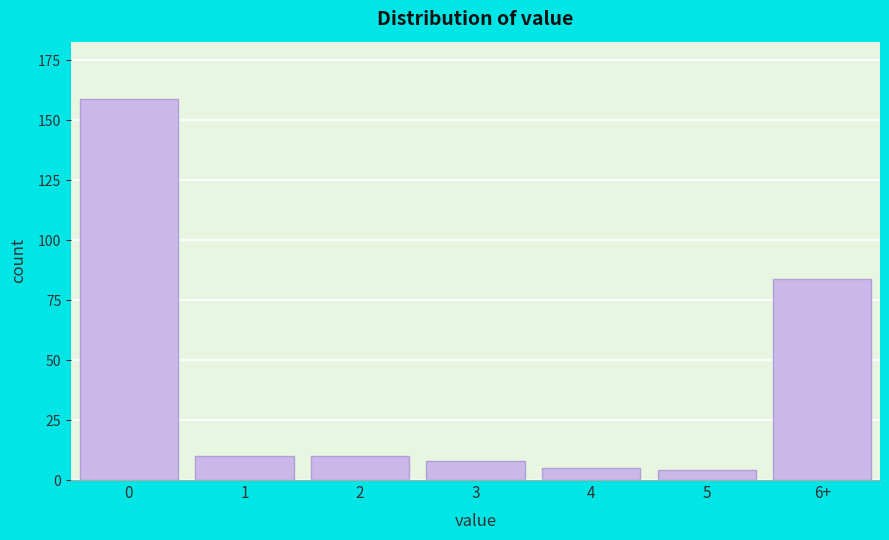

Reading right to left, transcribe all the data shown in this chart.

6+=84	5=4	4=5	3=8	2=10	1=10	0=159